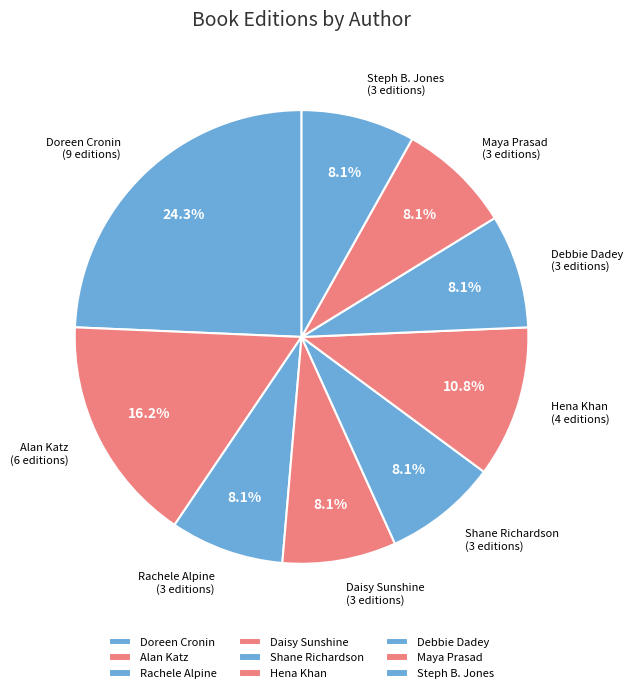

To the nearest percent, what is the difference between the Rachele Alpine and Hena Khan slice percentages?

3%